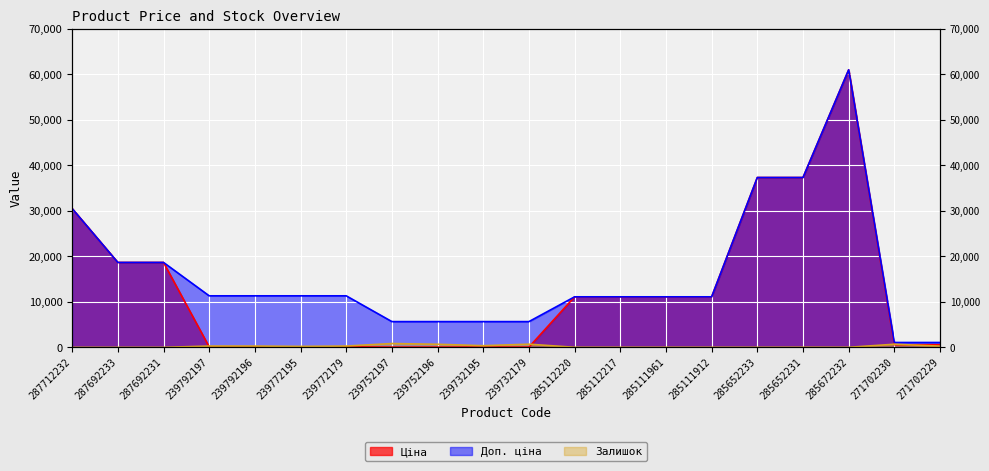

Rank the series by their maximum value, from lowest to highest.

Залишок, Ціна, Доп. ціна